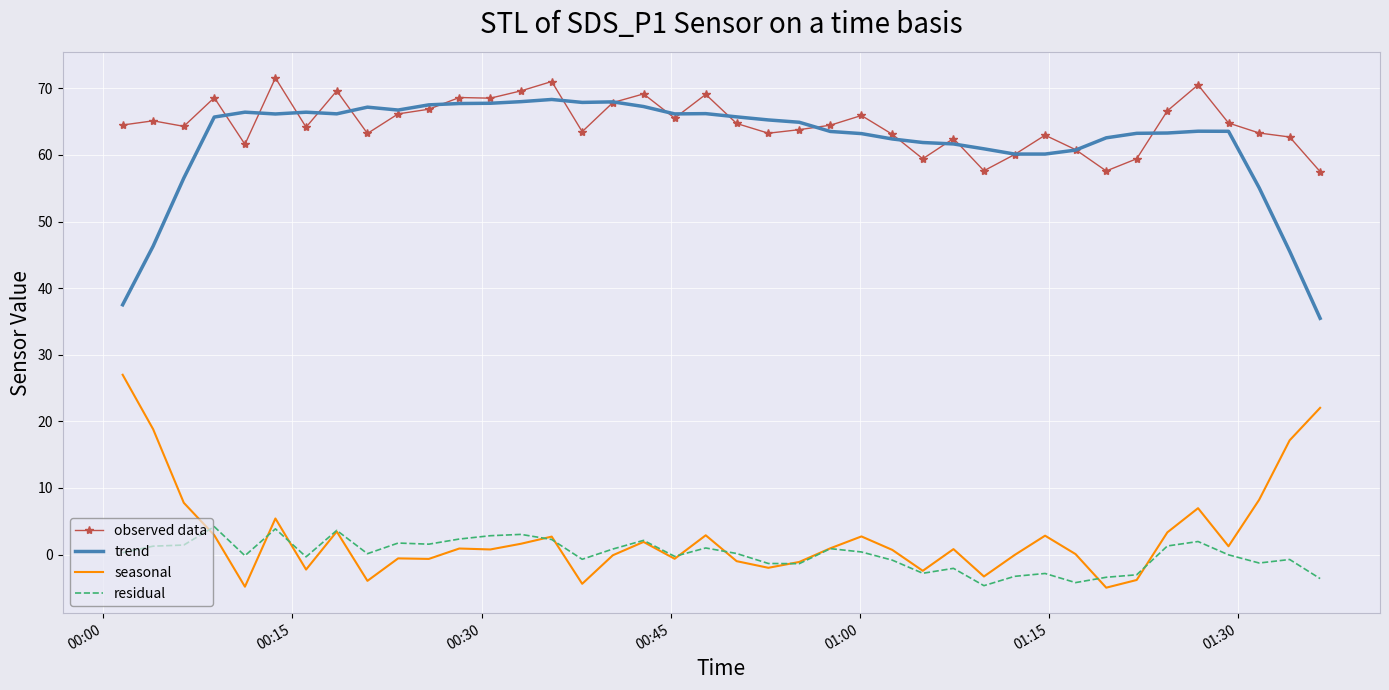

What is the minimum value for observed data?

57.5